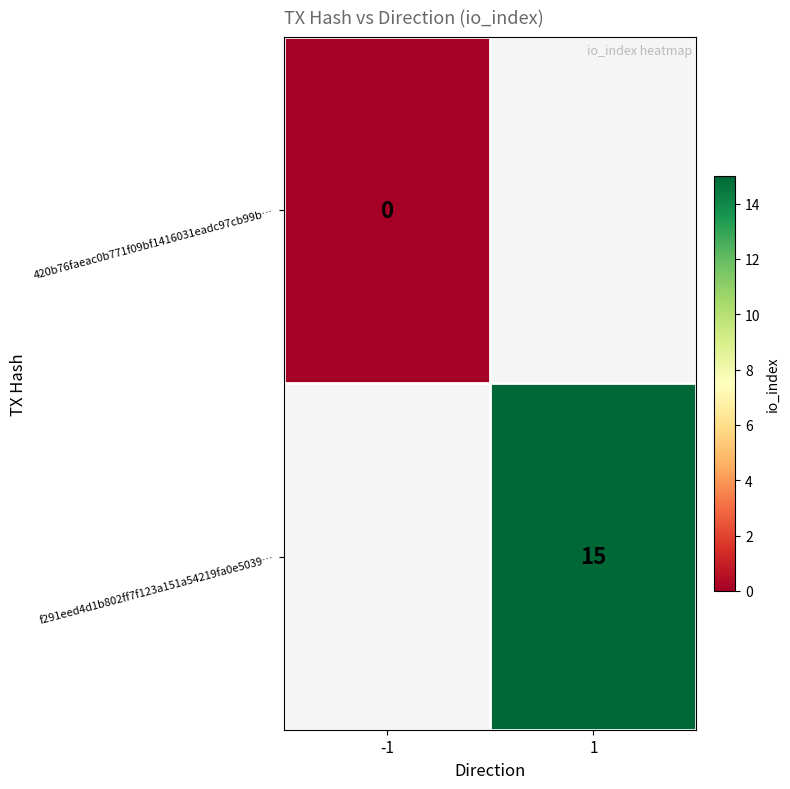

At how many categories does at least one series exceed 0?

1